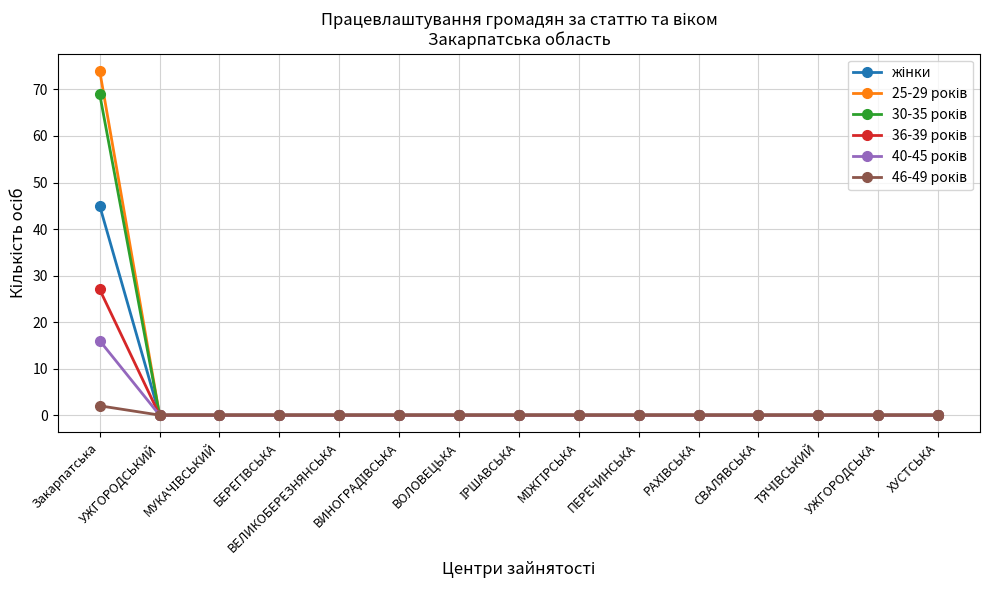

How many lines are shown in the chart?

6